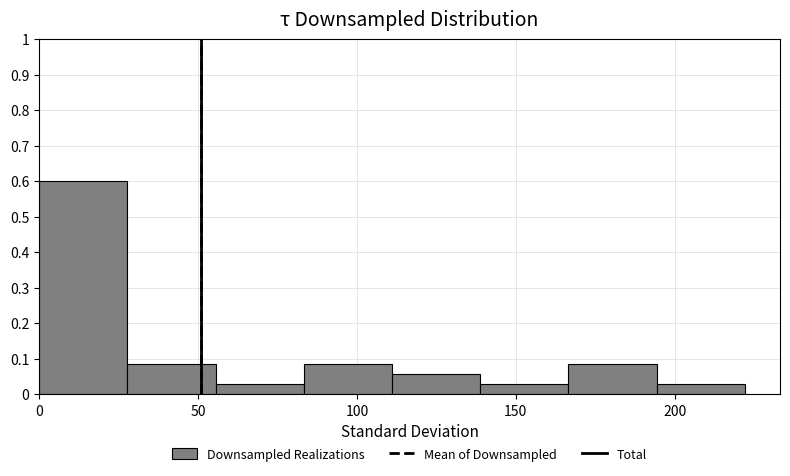

Reading left to right, transcribe this chart: for each bar, give the range it covers on the x-axis and its height. Neither the bar edges nor the heights are printed on the chart, so give them approximately, as read against the axes.

0 to 30: 0.60
30 to 55: 0.09
55 to 85: 0.03
85 to 110: 0.09
110 to 140: 0.06
140 to 165: 0.03
165 to 195: 0.09
195 to 220: 0.03